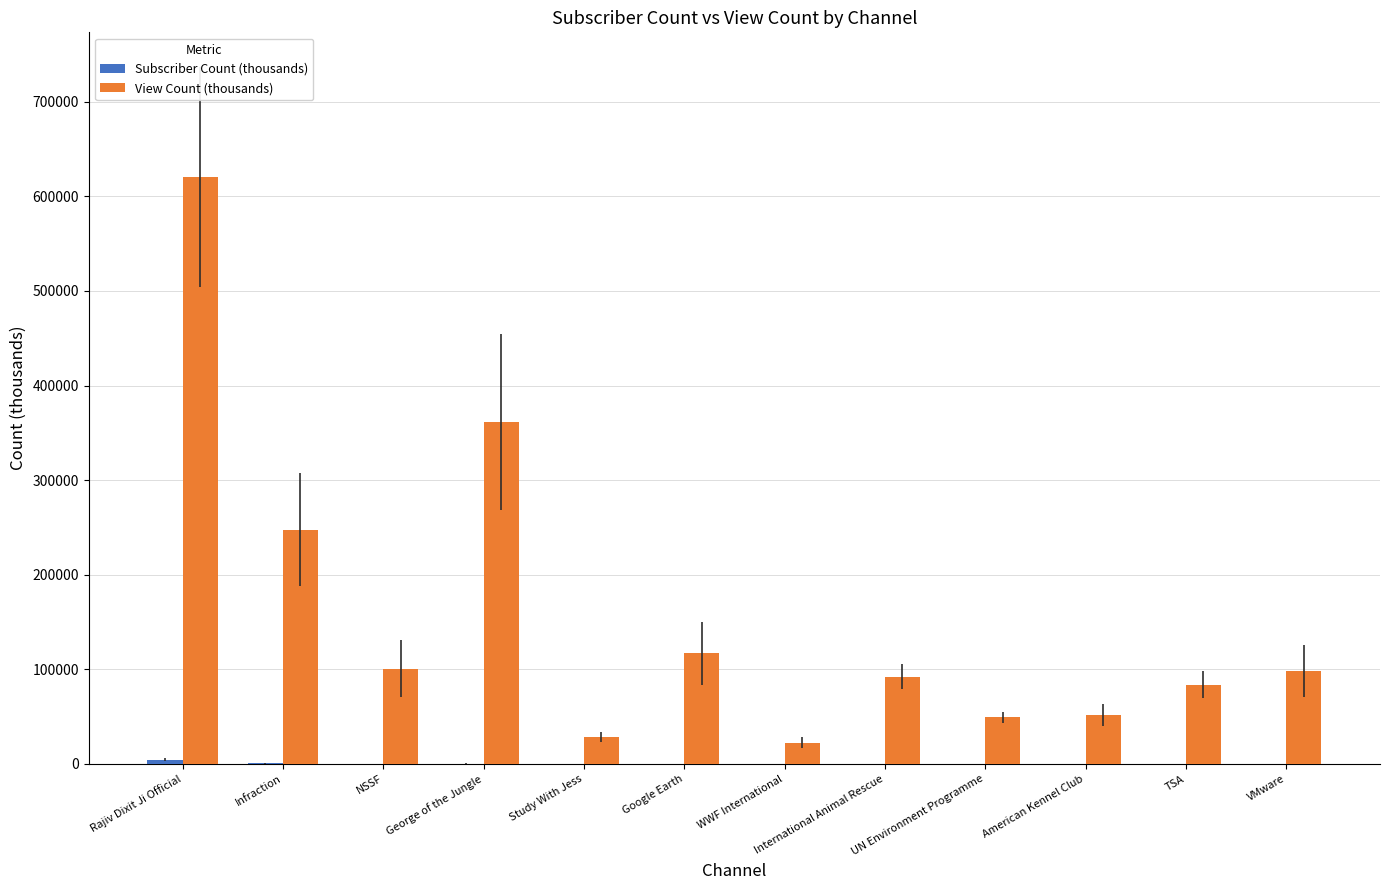

What is the sum of all View Count (thousands) values?

1873435.4